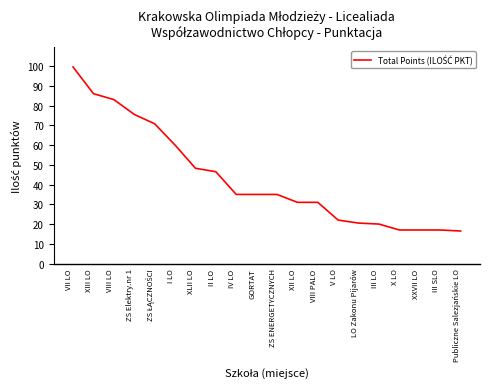

Between I LO and IV LO, which is larger?

I LO